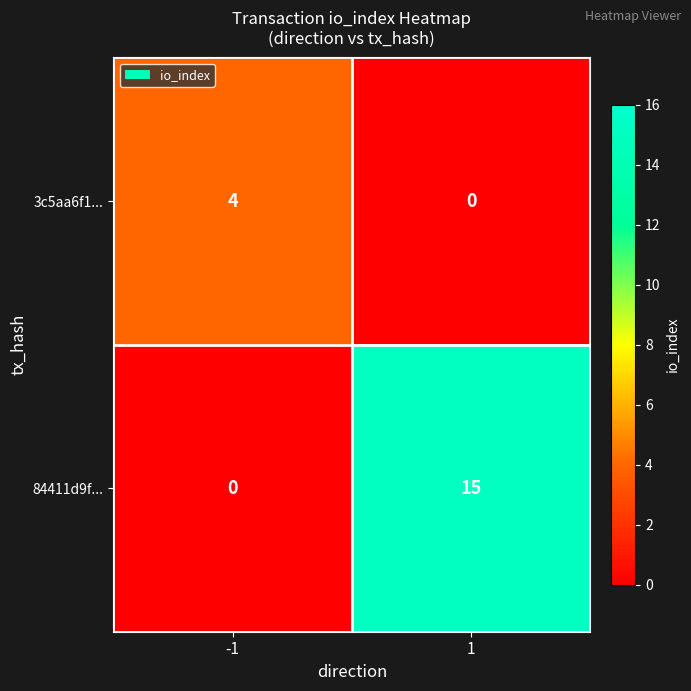

What is the total value across all series at -1?

4